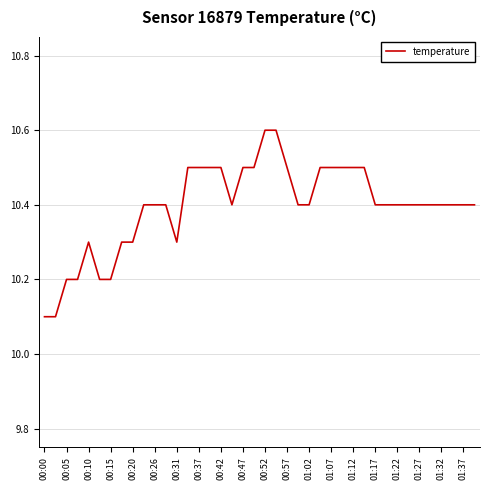

What is the difference between the second highest and second lowest values?

0.5